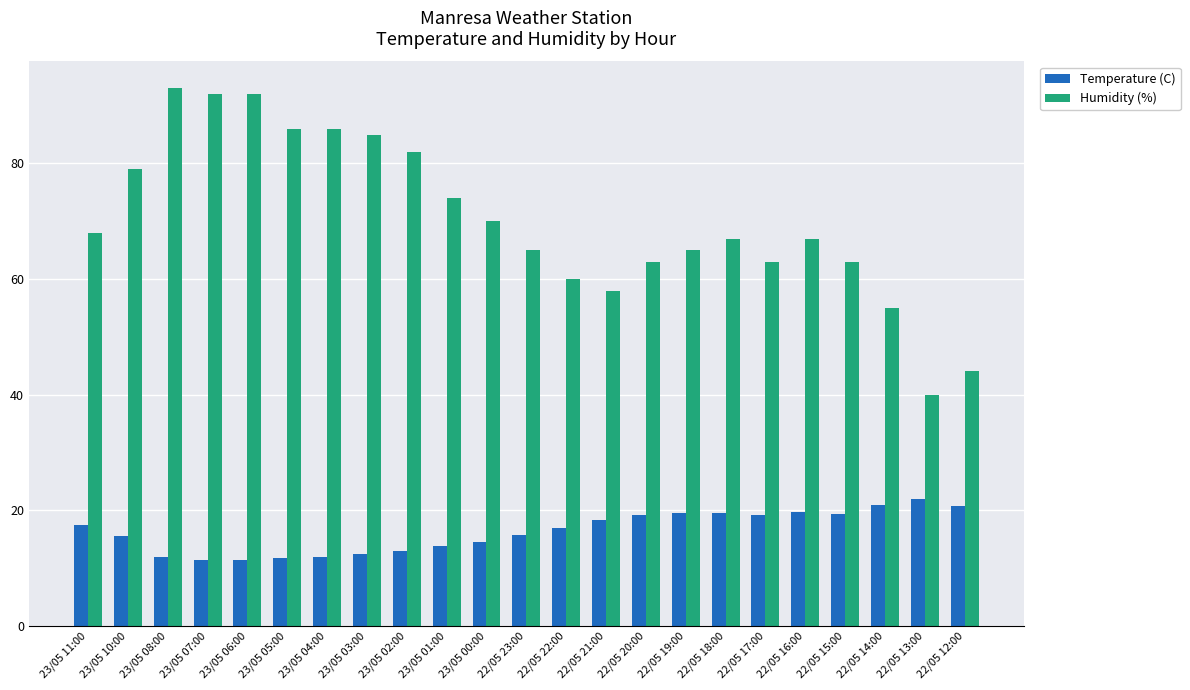

How many groups of bars are there?

23